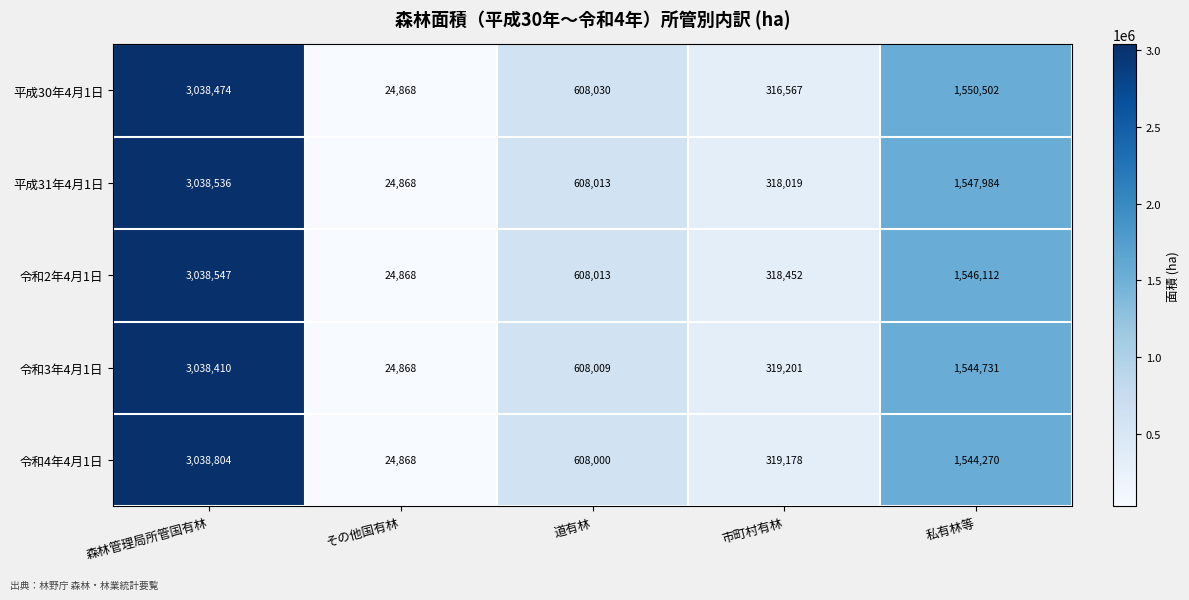

Rank the series by their maximum value, from highest to lowest.

令和4年4月1日, 令和2年4月1日, 平成31年4月1日, 平成30年4月1日, 令和3年4月1日